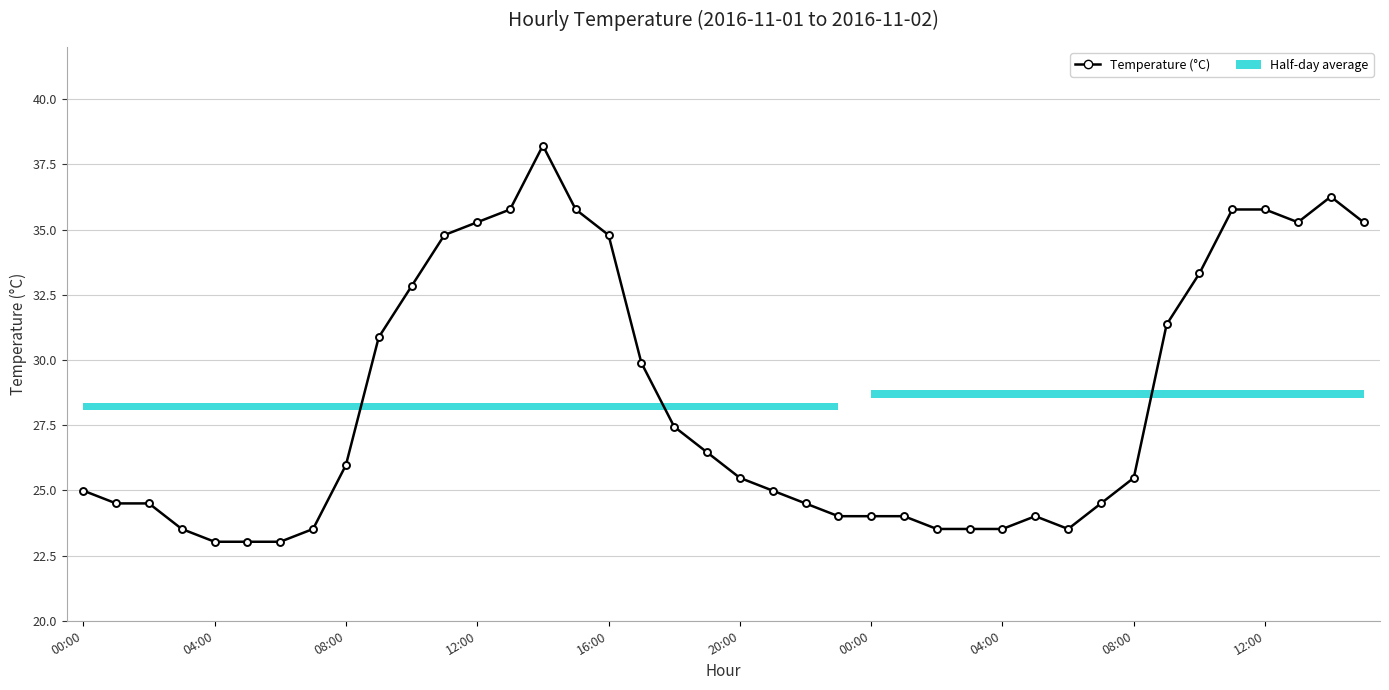

Is this an area chart (filled region under the line)?

No